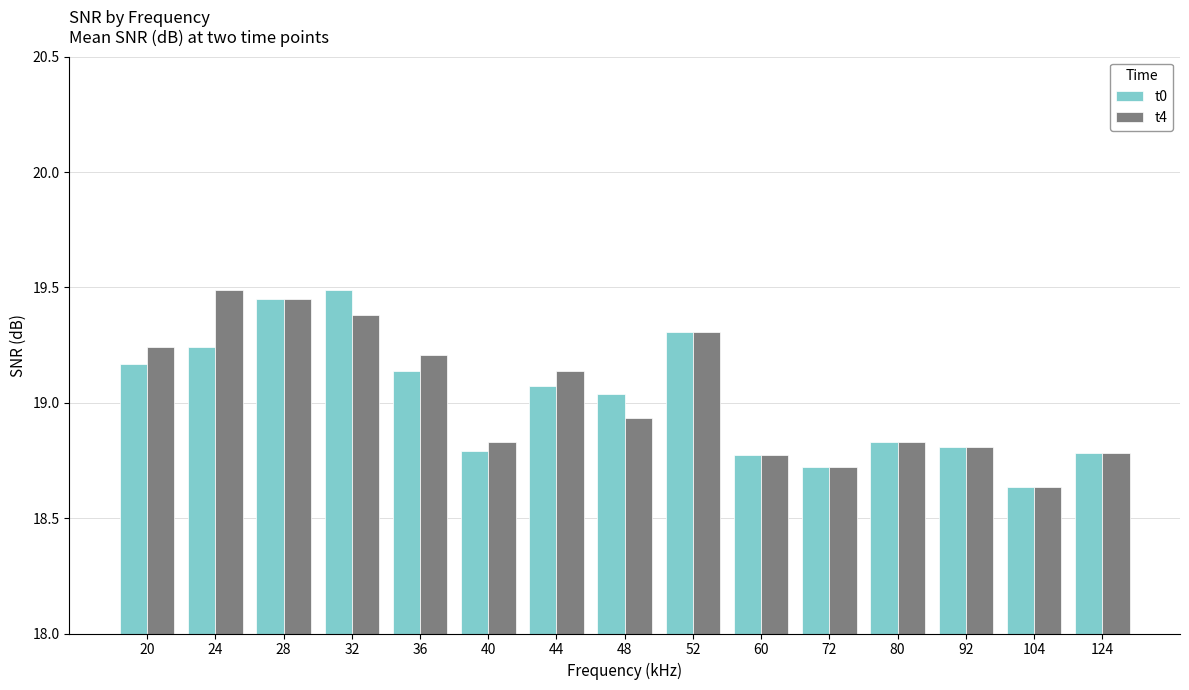

What is the difference between the maximum and minimum values in the t4 series?

0.9